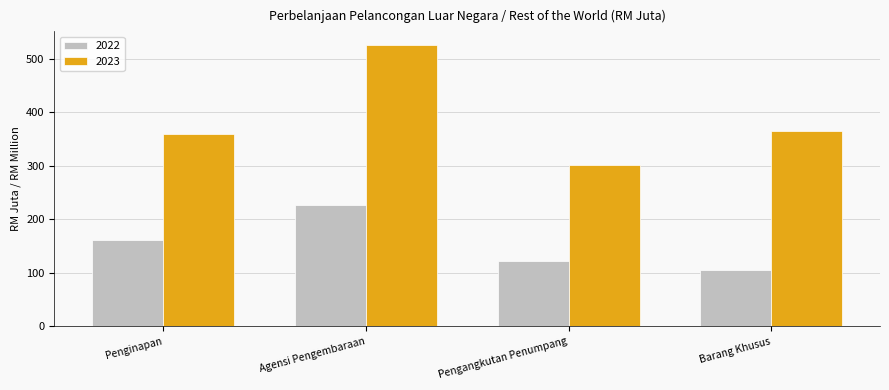

Rank the series at Barang Khusus from highest to lowest value.

2023, 2022